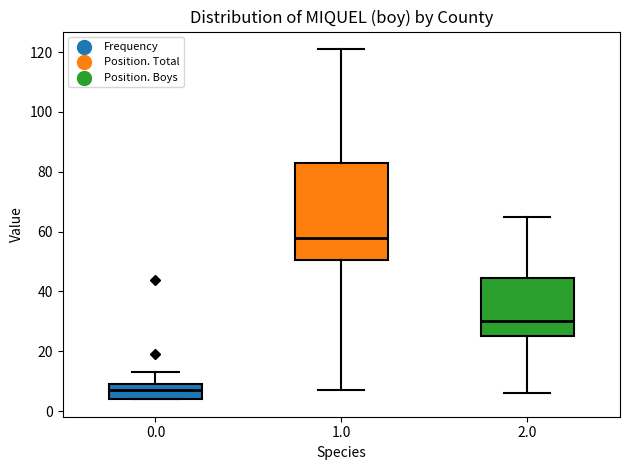

Which box's median line is the lowest?

0.0